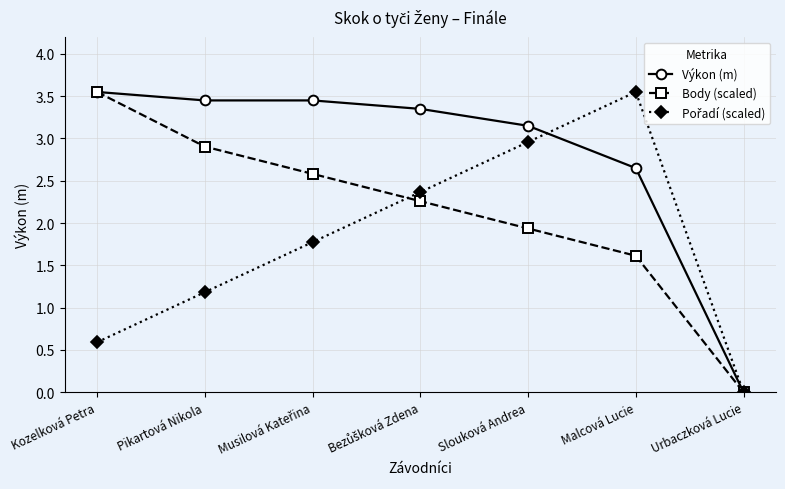

What is the label of the 2nd point from the left?

Pikartová Nikola